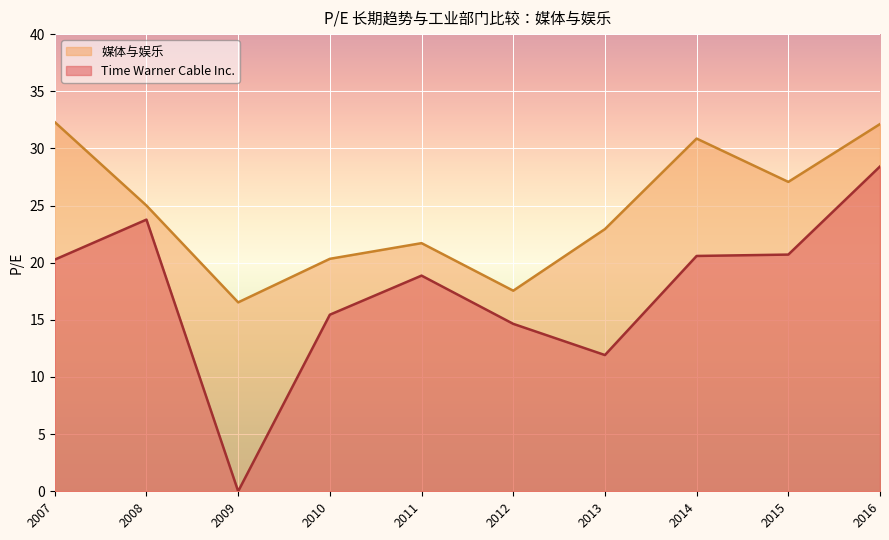

What is the average value of the Time Warner Cable Inc. series?

17.5